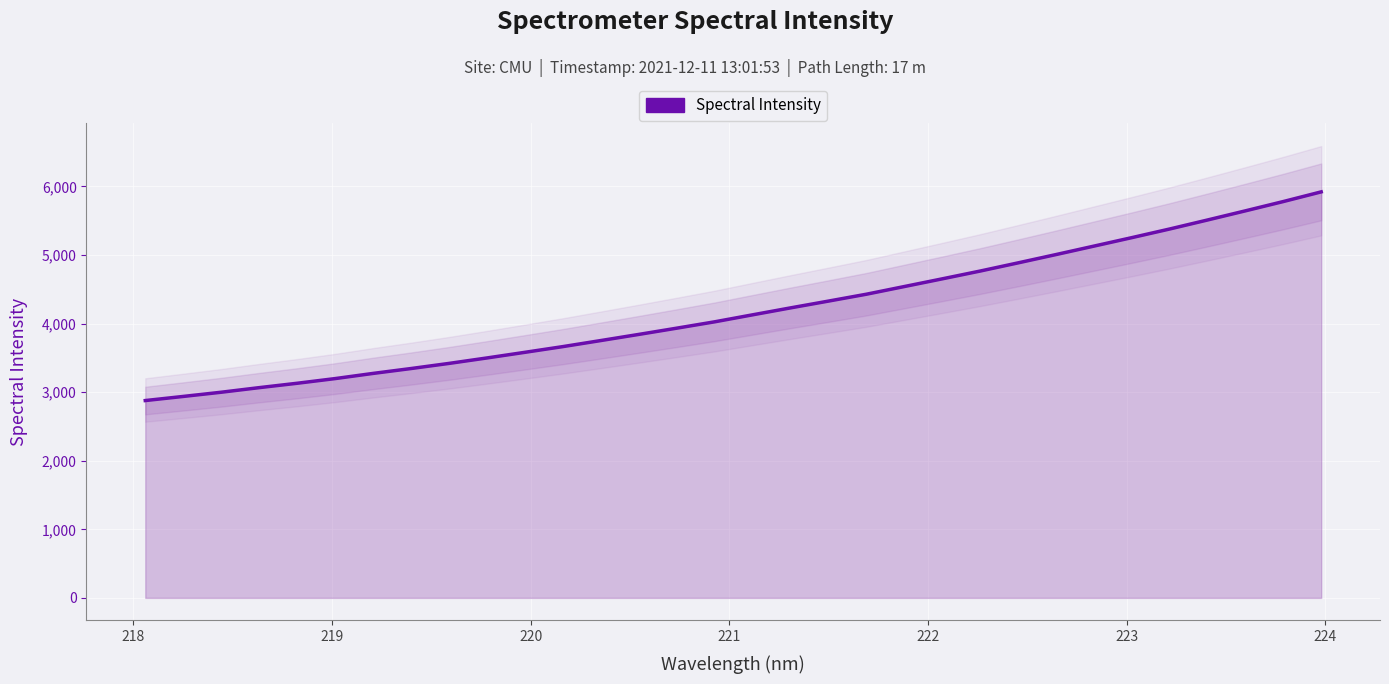

What is the greatest value displayed?

5919.9